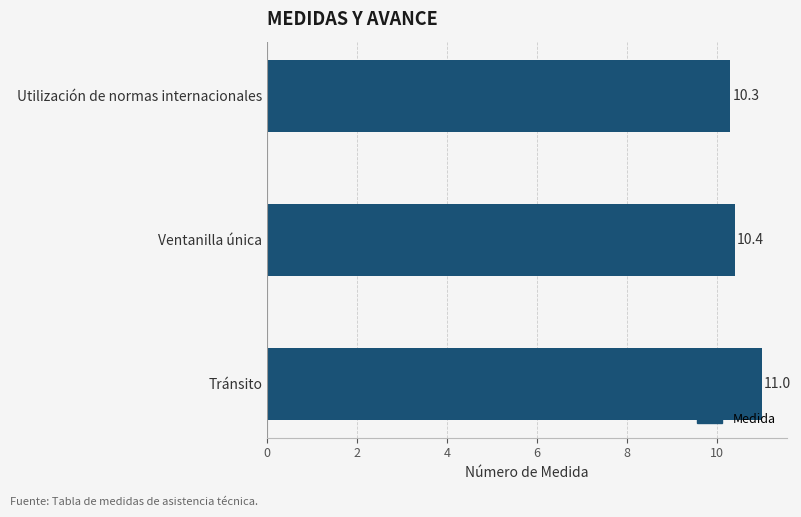

Rank the categories by value from highest to lowest.

Tránsito, Ventanilla única, Utilización de normas internacionales